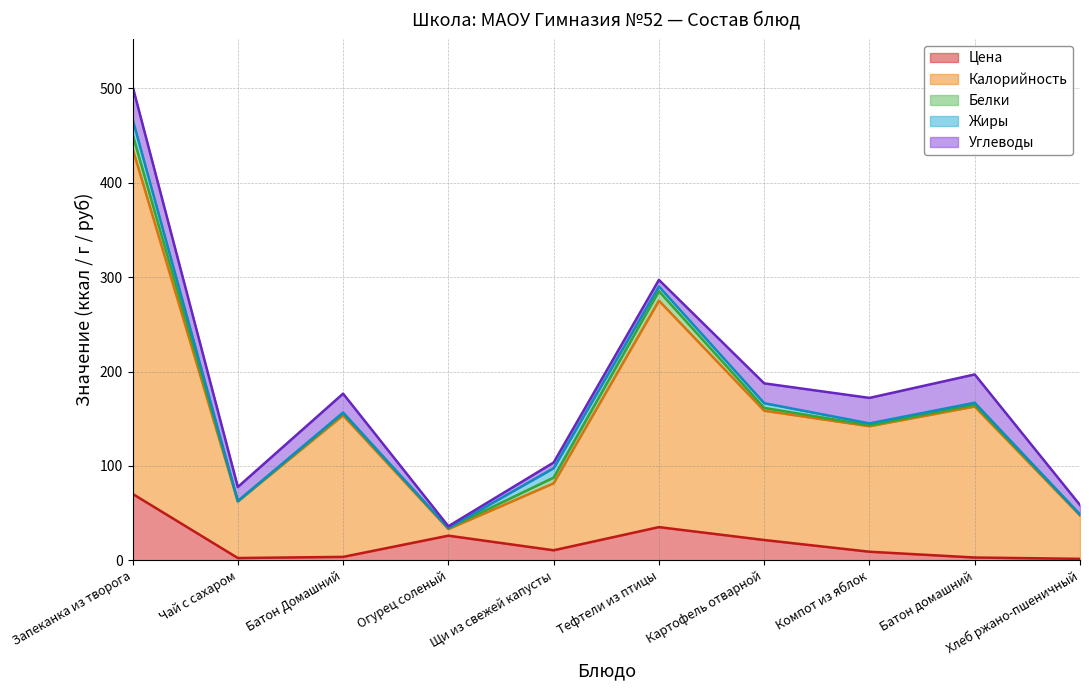

What position from the right is Батон Домашний?

8